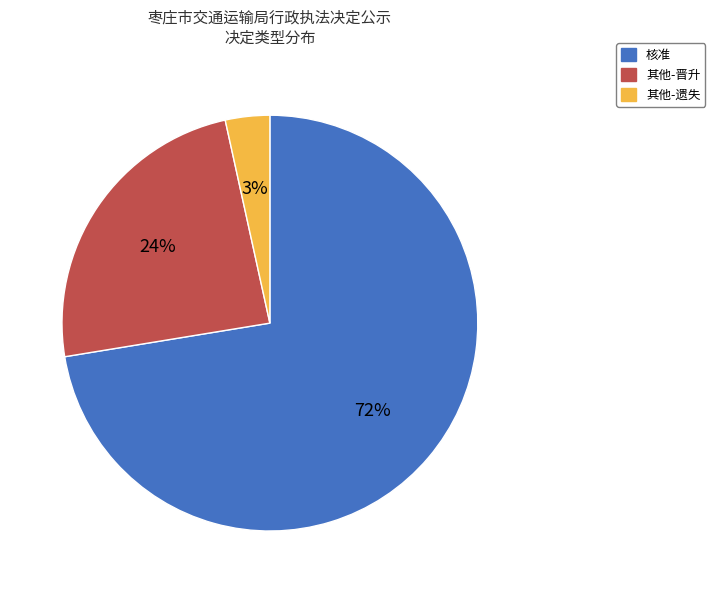

Does any single category account for the majority?

Yes